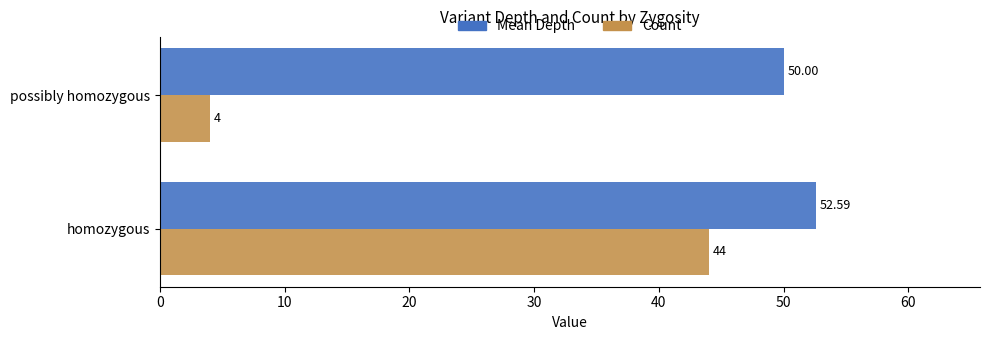

At how many categories does at least one series exceed 40?

2